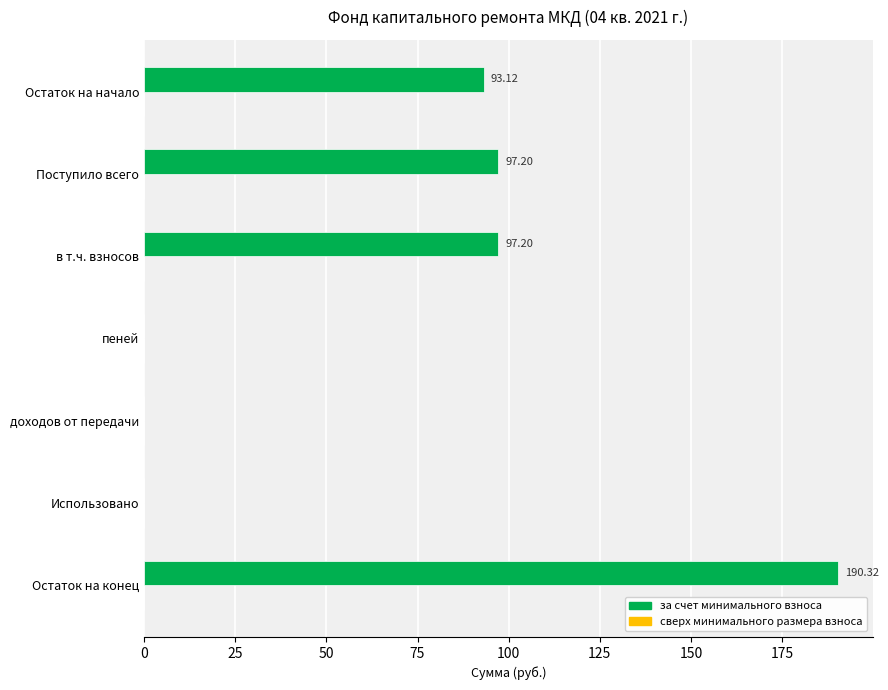

At which label is the value closest to 95?

Остаток на начало